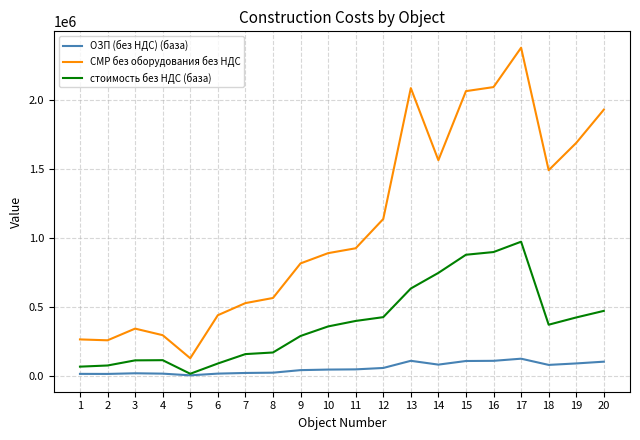

At which label is стоимость без НДС (база) closest to 492250?

20